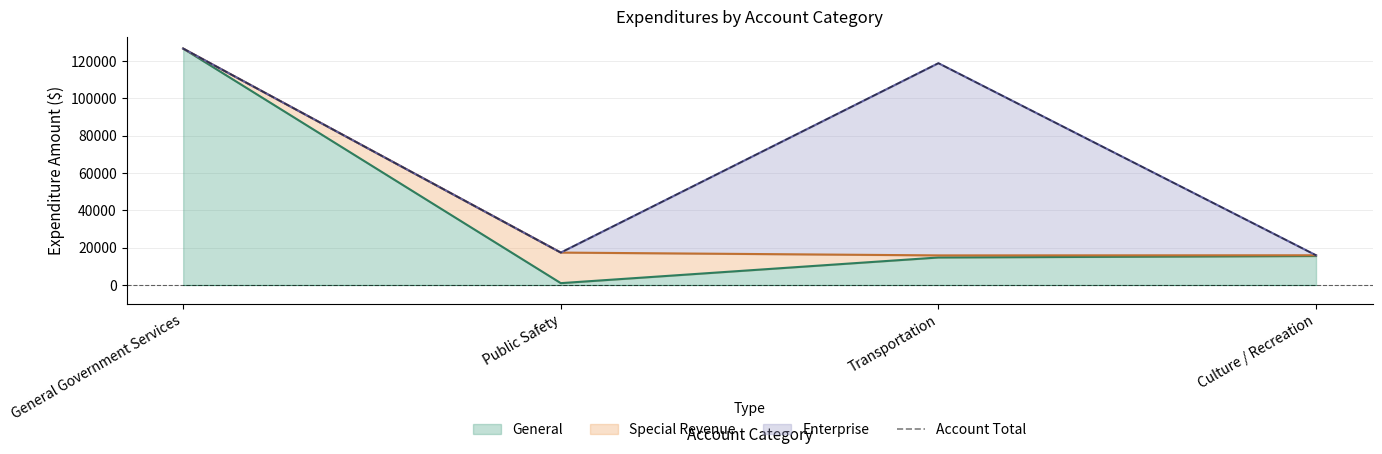

Is it true that the value at General Government Services is 126742?

True